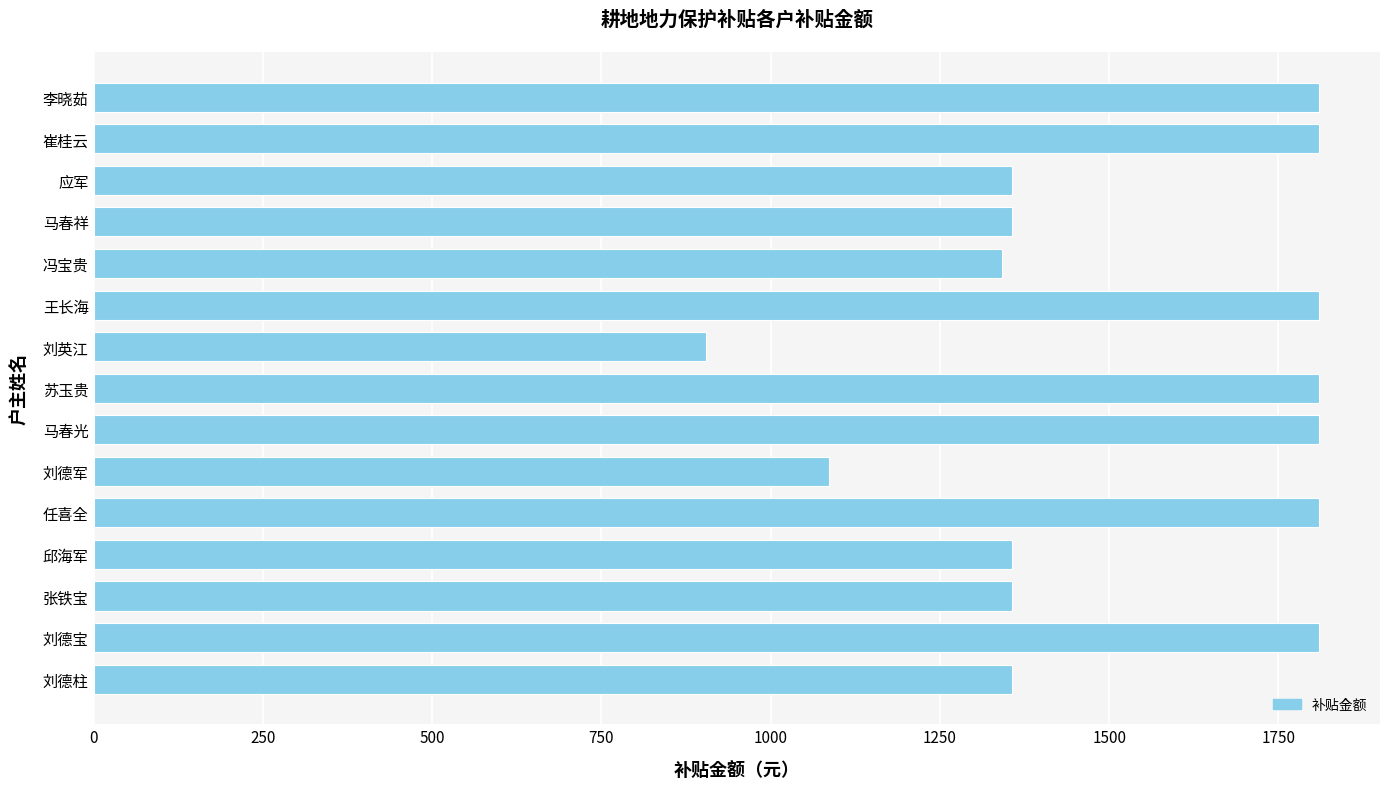

What is the label of the 8th bar from the top?

苏玉贵